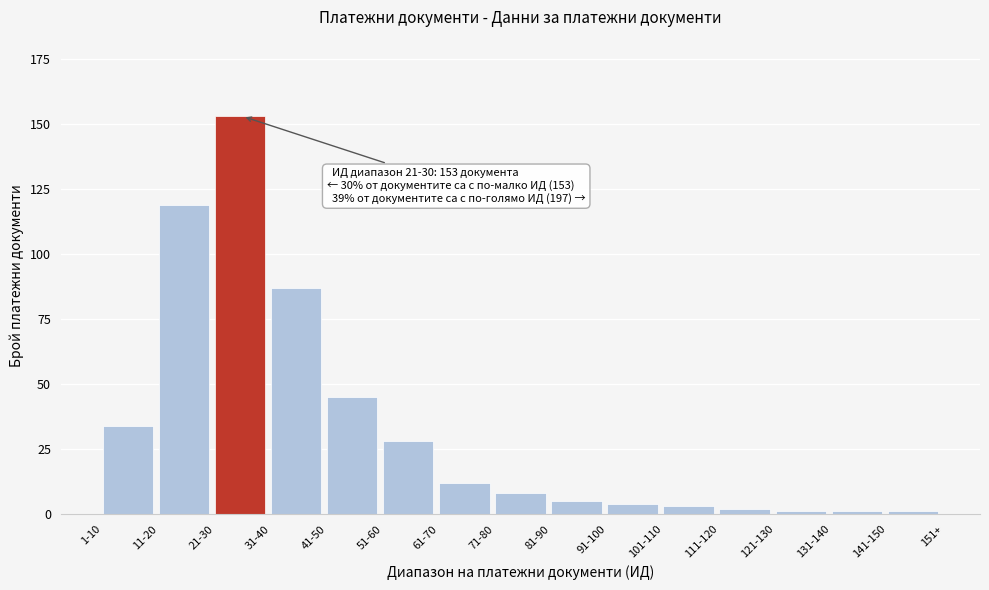

Reading left to right, transcribe all the data shown in this chart.

34	119	153	87	45	28	12	8	5	4	3	2	1	1	1